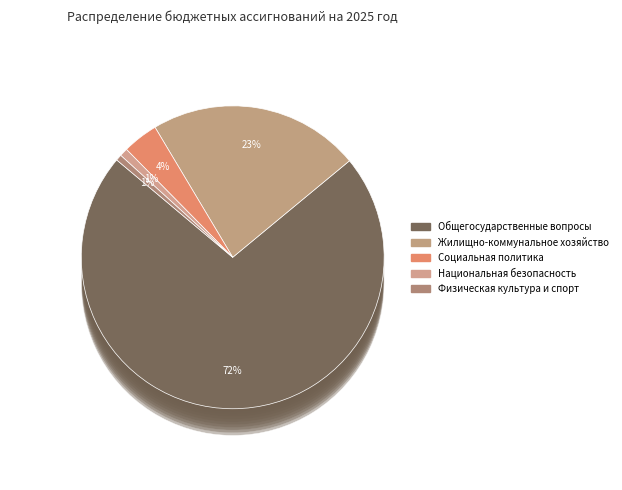

Rank the categories by value from highest to lowest.

ОБЩЕГОСУДАРСТВЕННЫЕ ВОПРОСЫ, ЖИЛИЩНО-КОММУНАЛЬНОЕ ХОЗЯЙСТВО, СОЦИАЛЬНАЯ ПОЛИТИКА, НАЦИОНАЛЬНАЯ БЕЗОПАСНОСТЬ, ФИЗИЧЕСКАЯ КУЛЬТУРА И СПОРТ